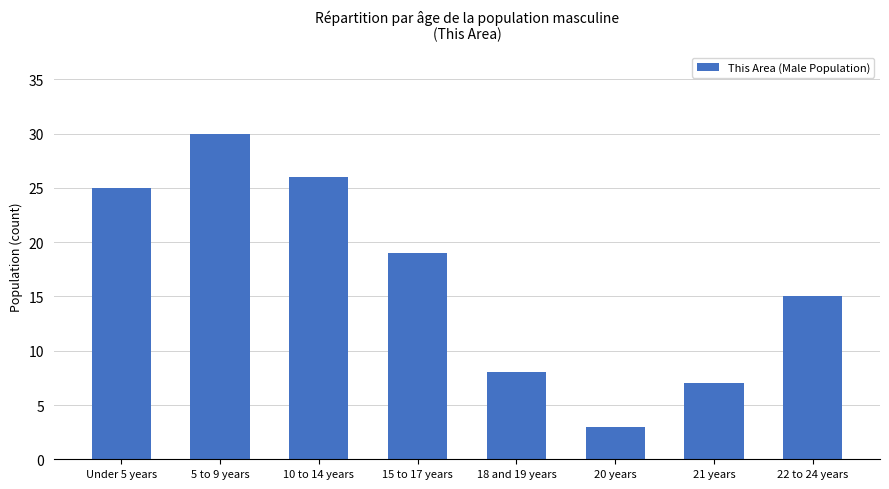

At which category does the chart reach its minimum across all series?

20 years